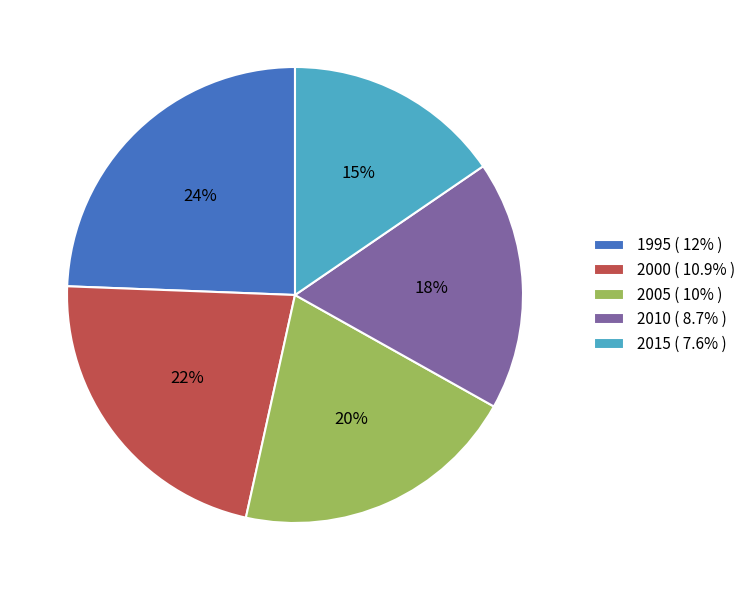

Rank the categories by value from highest to lowest.

1995, 2000, 2005, 2010, 2015